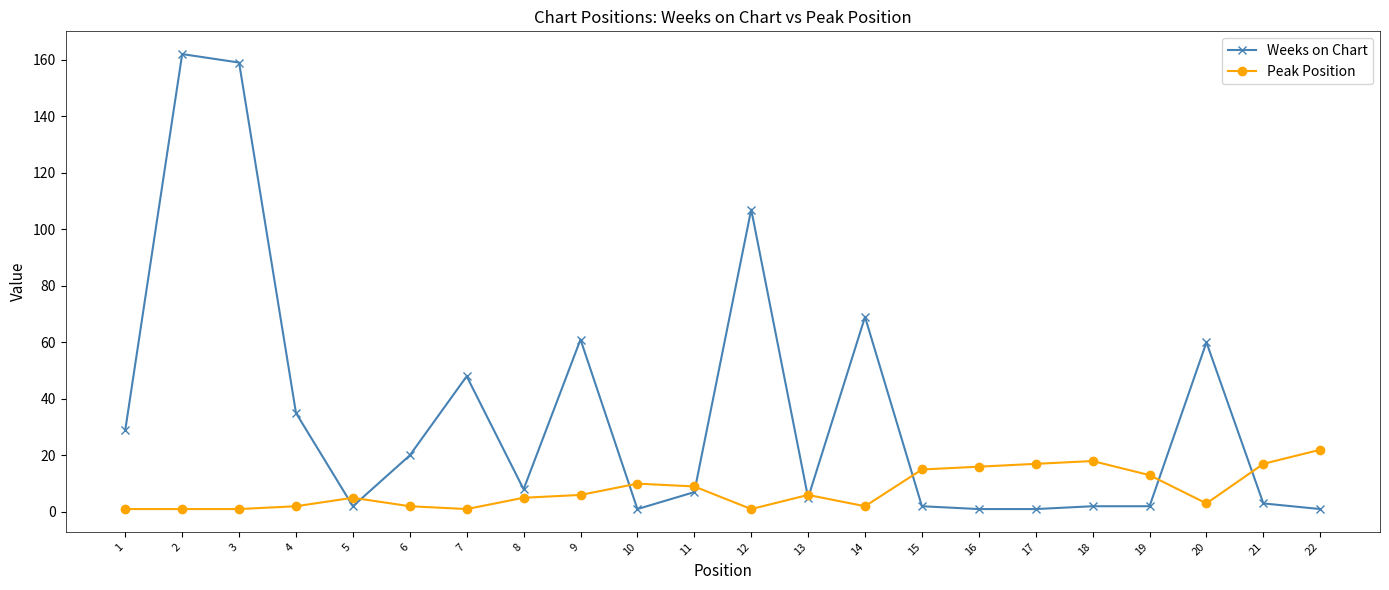

Which label corresponds to the largest value in the chart?

2